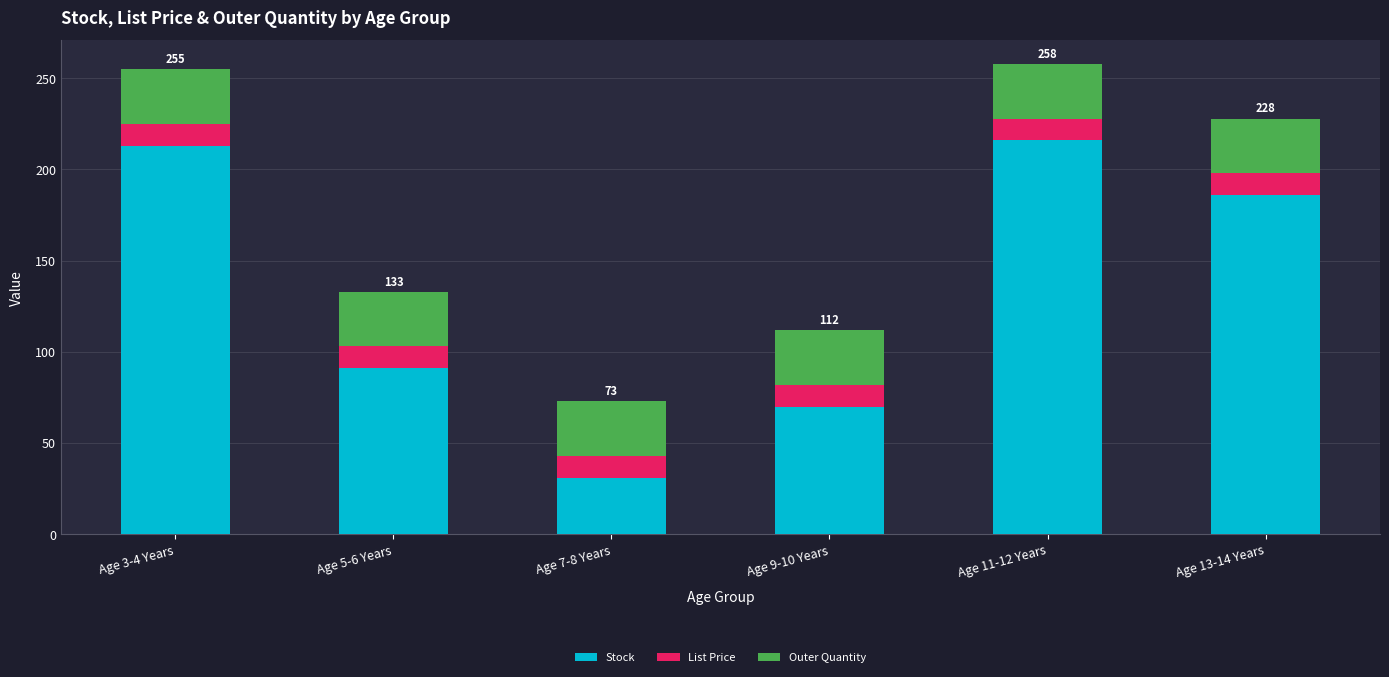

What is the sum of the Stock values at Age 9-10 Years and Age 13-14 Years?

256.0